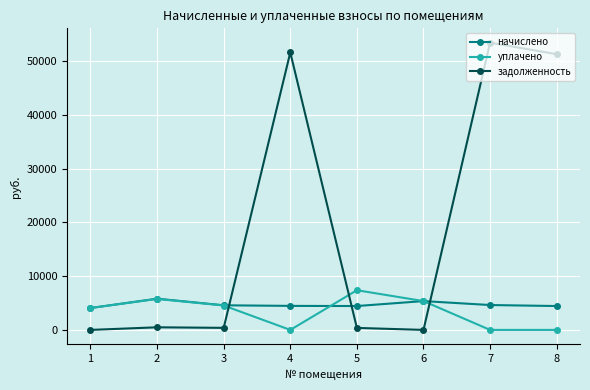

What is the value of the задолженность point at the 8th from the left?

51286.6